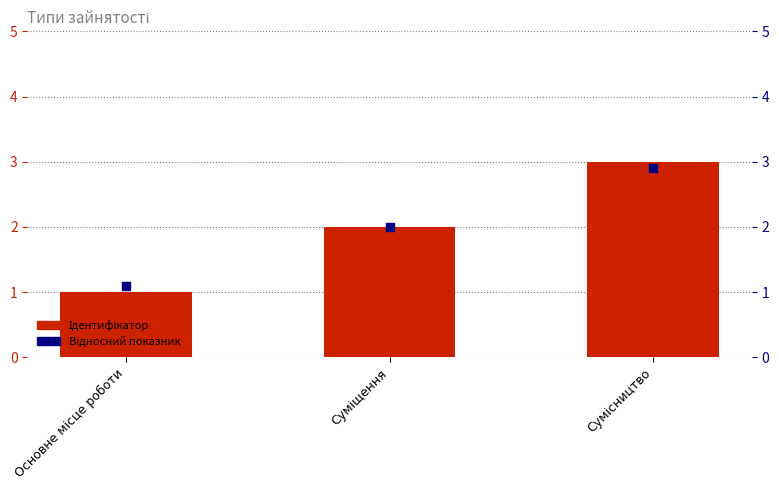

What is the total value across all series at Основне місце роботи?

2.1